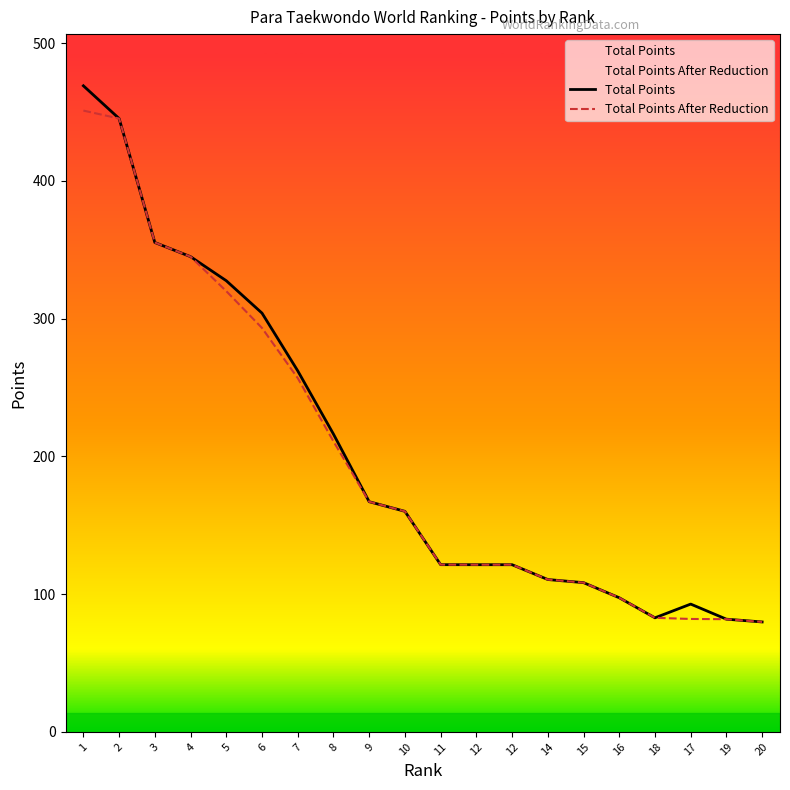

Reading left to right, extract all data points from this chart.

Total Points: 469.1	445.3	355.3	345.0	327.6	304.1	262.2	216.2	167.1	160.2	121.4	121.4	121.4	110.6	108.4	97.4	82.8	92.8	81.8	79.8
Total Points After Reduction: 451.1	445.3	355.3	345.0	320.0	293.3	256.9	210.9	167.1	160.2	121.4	121.4	121.4	110.6	108.4	97.4	82.8	82.0	81.8	79.8